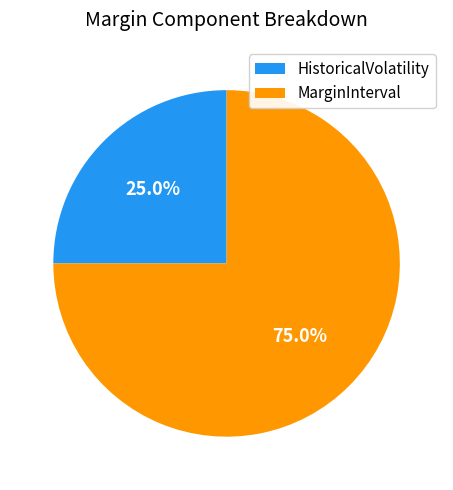

Is there a majority slice in this chart?

Yes